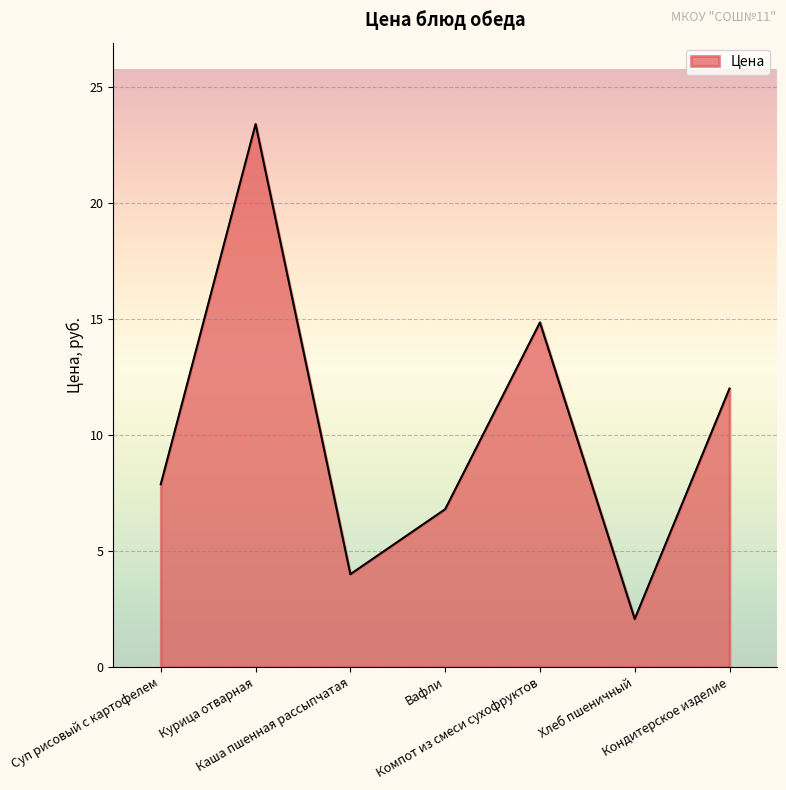

What is the sum of the values at Хлеб пшеничный and Курица отварная?

25.5